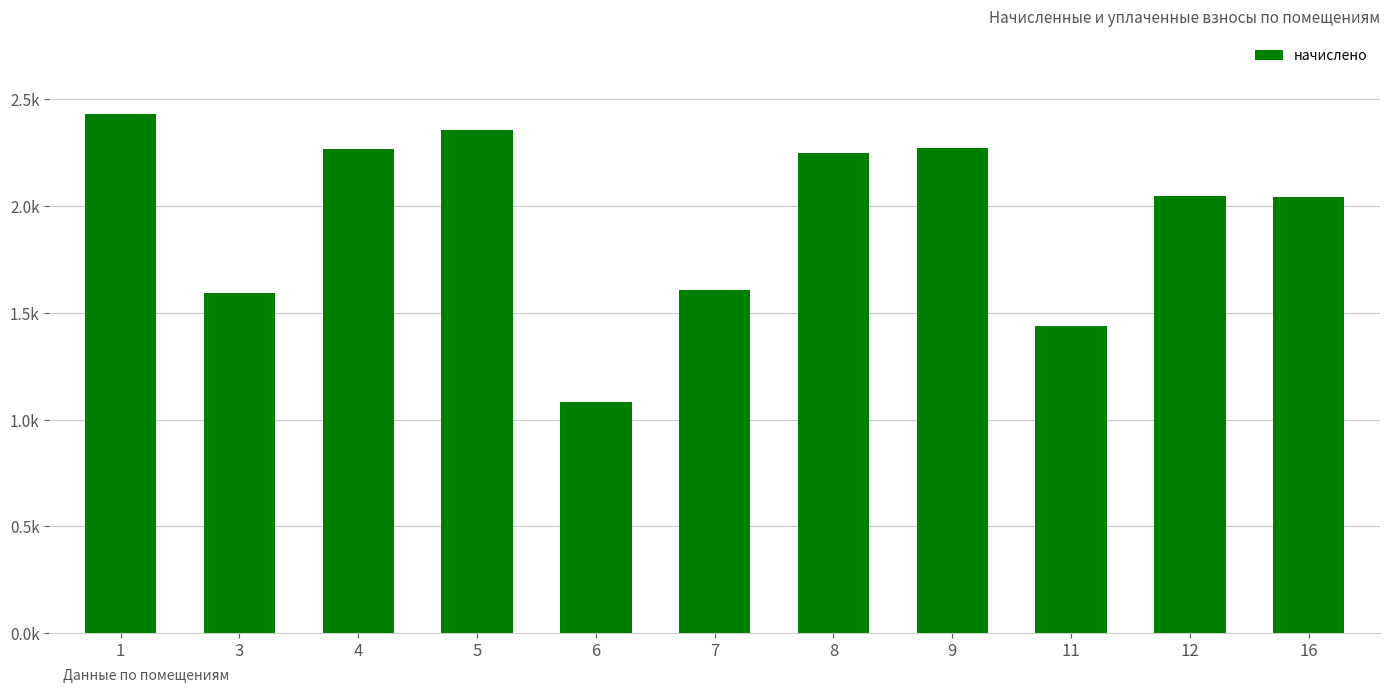

What is the smallest value displayed?

1085.1